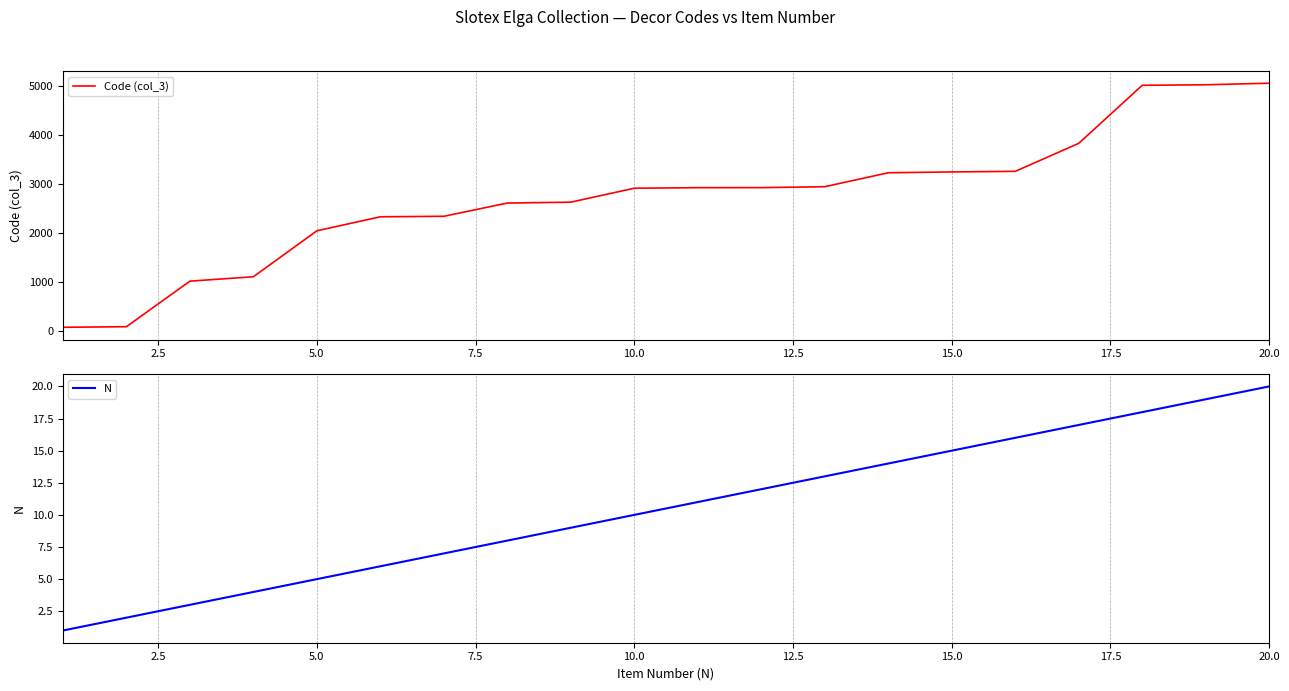

How many lines are shown in the chart?

2